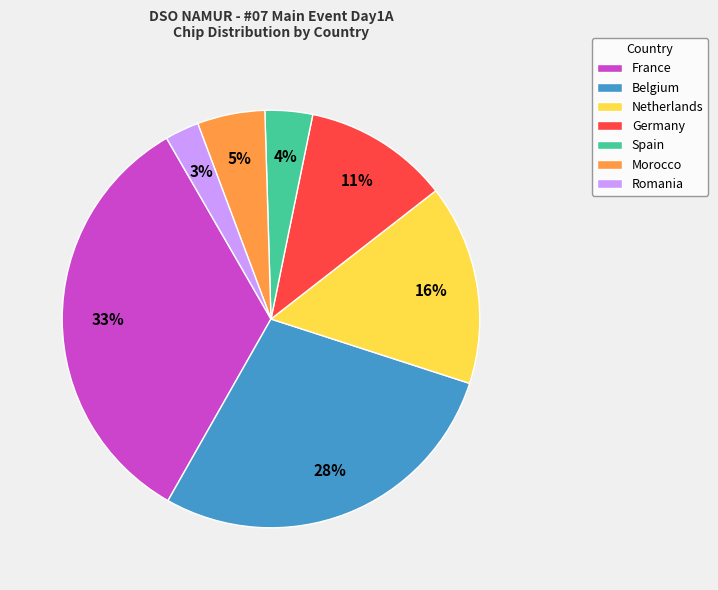

Rank the categories by value from highest to lowest.

France, Belgium, Netherlands, Germany, Morocco, Spain, Romania